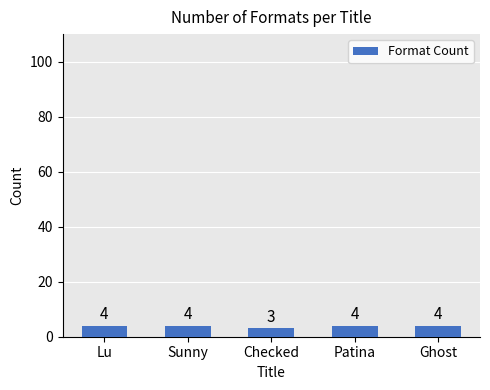

How many categories are shown in the chart?

5